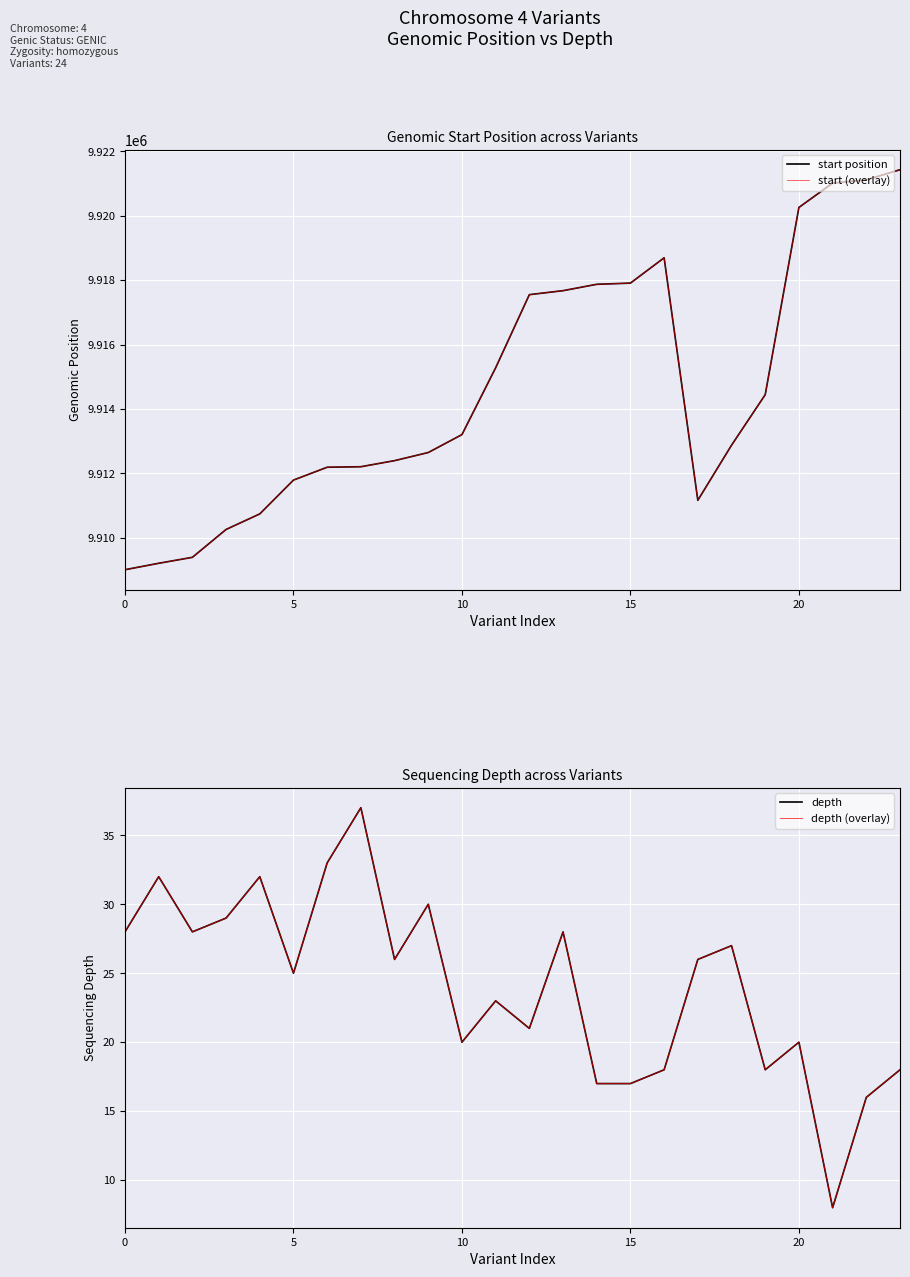

How many interior local peaks does the start position series have?

1